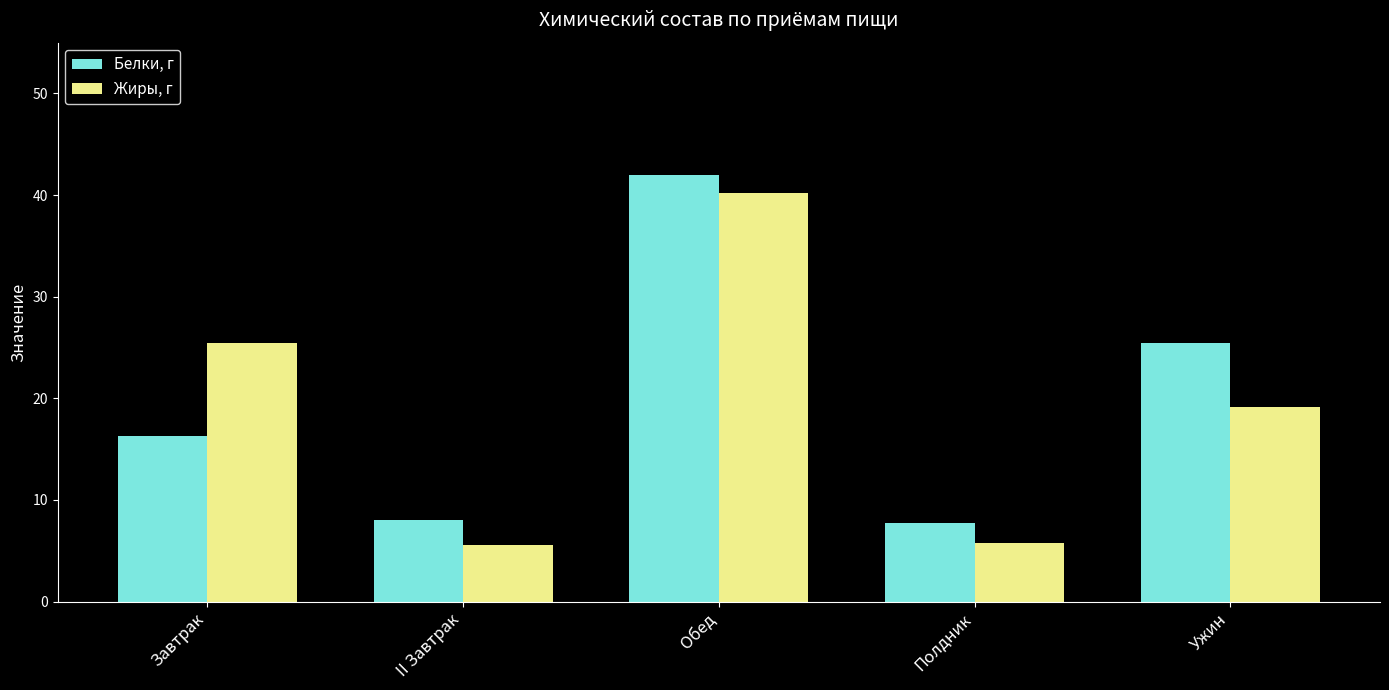

Is it true that Белки, г equals 8.0 at II Завтрак?

True